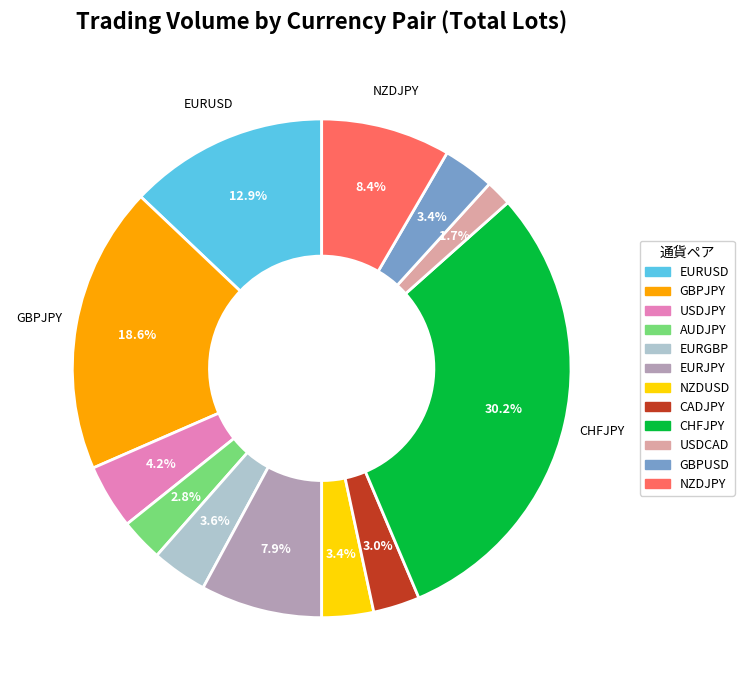

Is it true that GBPJPY is 11% of the pie?

False